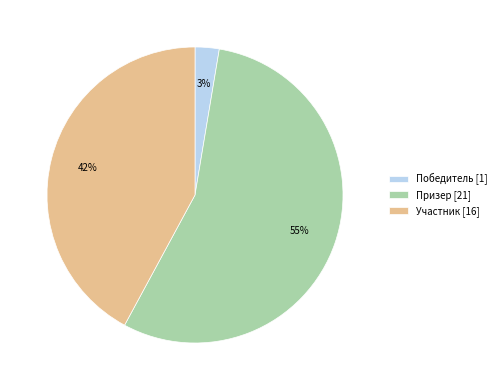

Is the sum of Участник and Победитель greater than half?

No